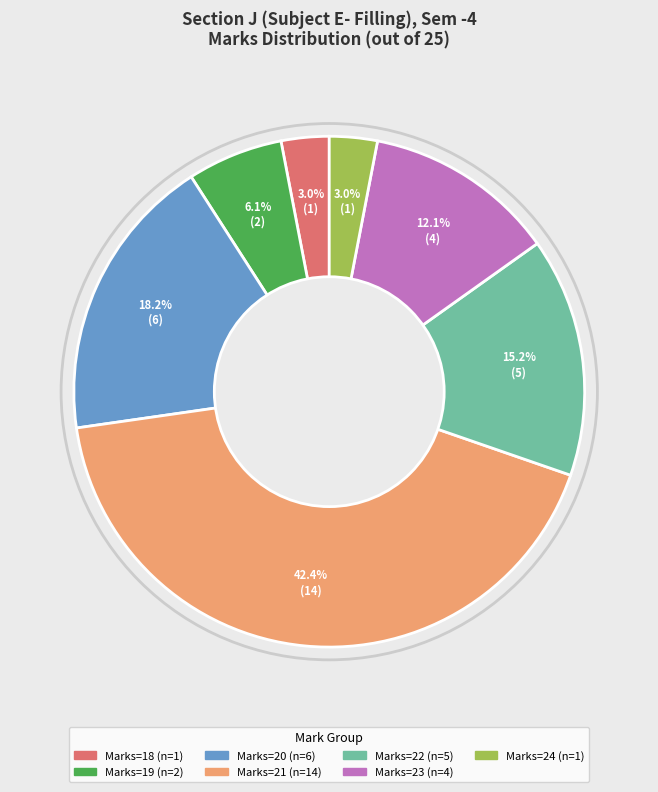

Is there any slice that represents more than half of the pie?

No